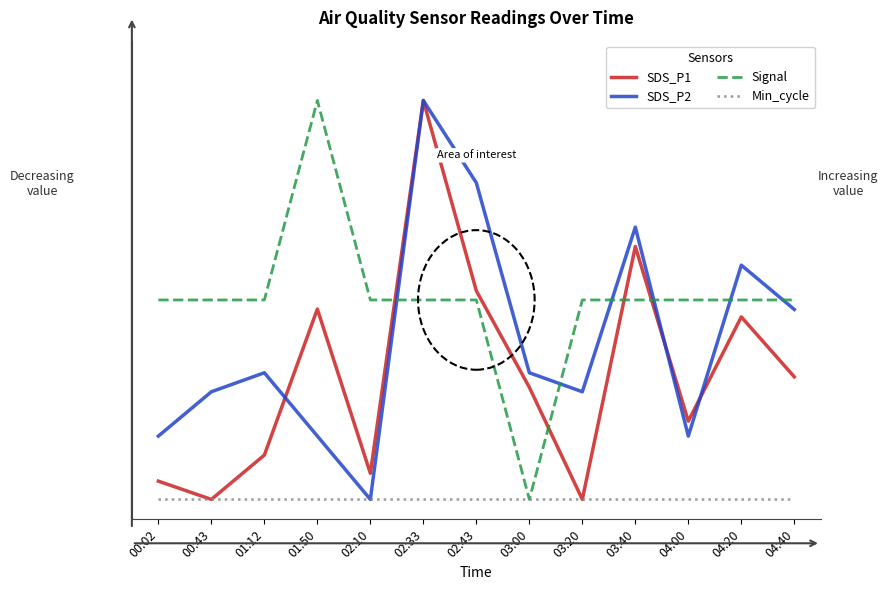

What are all the series names shown in the legend?

SDS_P1, SDS_P2, Signal, Min_cycle